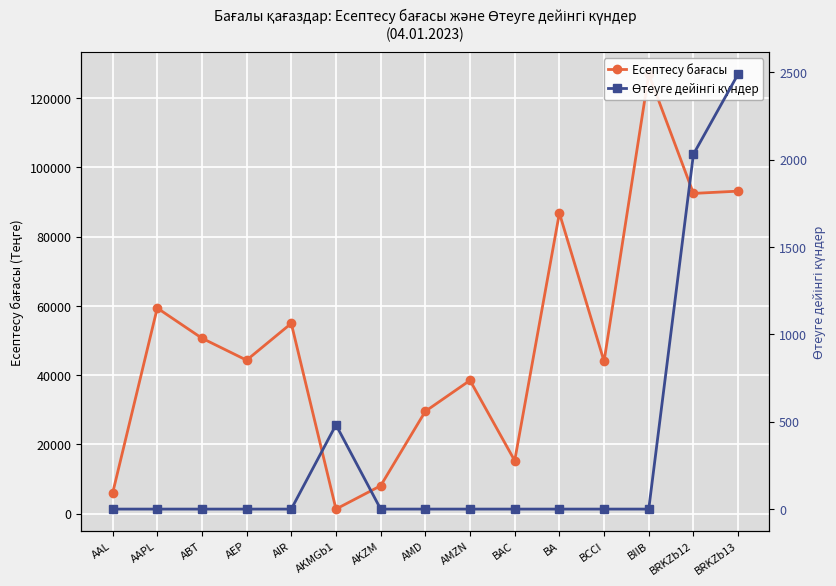

Reading right to left, transcribe all the data shown in this chart.

Есептесу бағасы: 93161.2	92503.1	126989.0	43992.0	86820.0	15301.2	38488.9	29549.4	8040.0	1301.2	54953.9	44320.6	50672.9	59381.1	5820.1
Өтеуге дейінгі күндер: 2489.0	2030.0	0.0	0.0	0.0	0.0	0.0	0.0	0.0	482.0	0.0	0.0	0.0	0.0	0.0